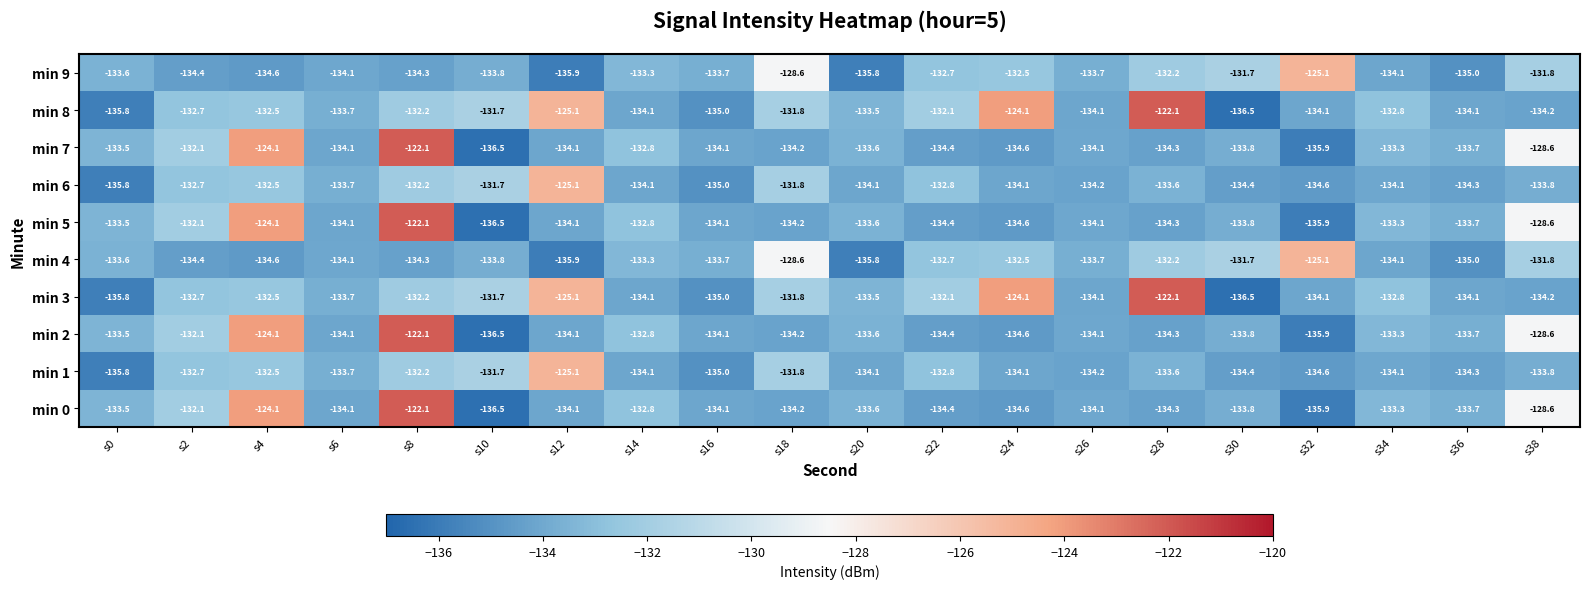

What is the total value across all series at s38?

-1314.0